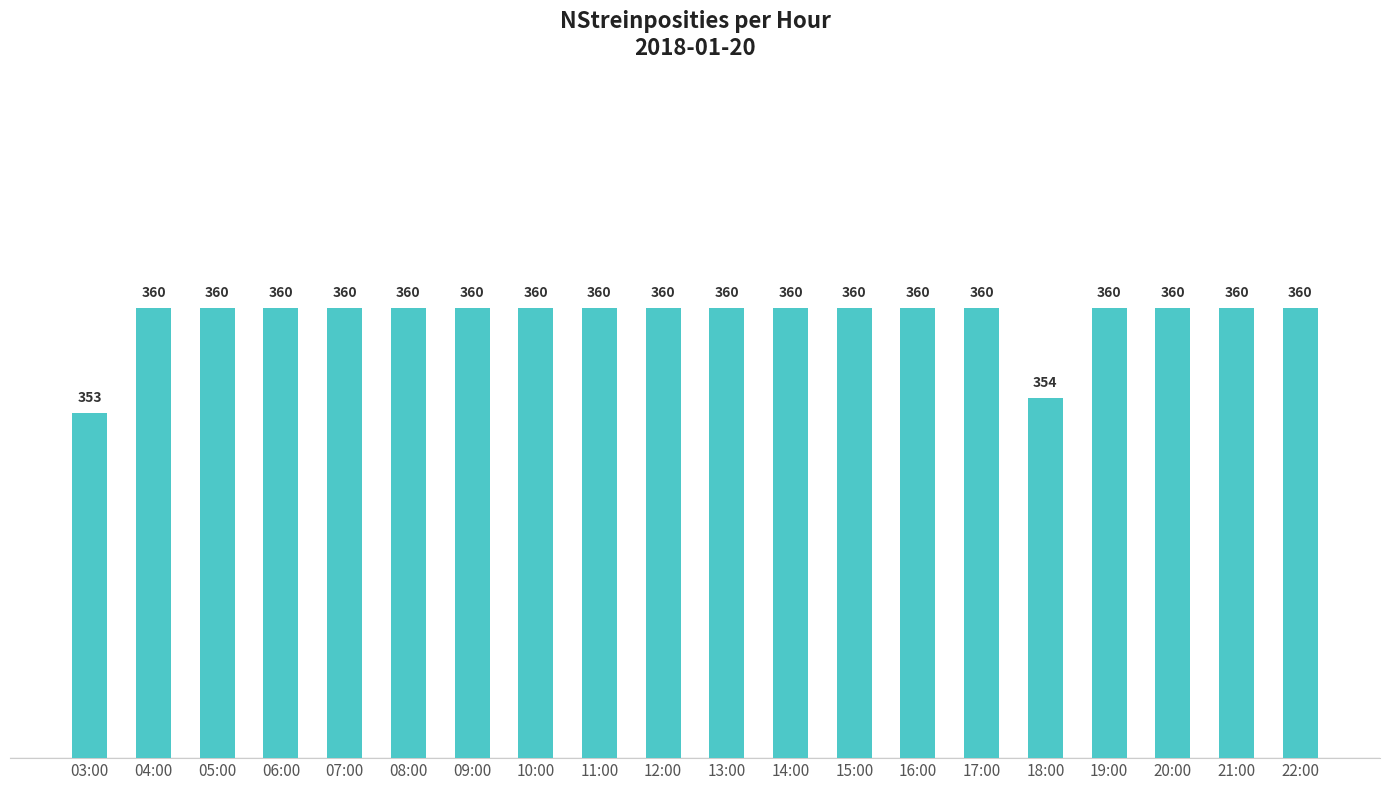

What is the value of the 11th bar from the left?

360